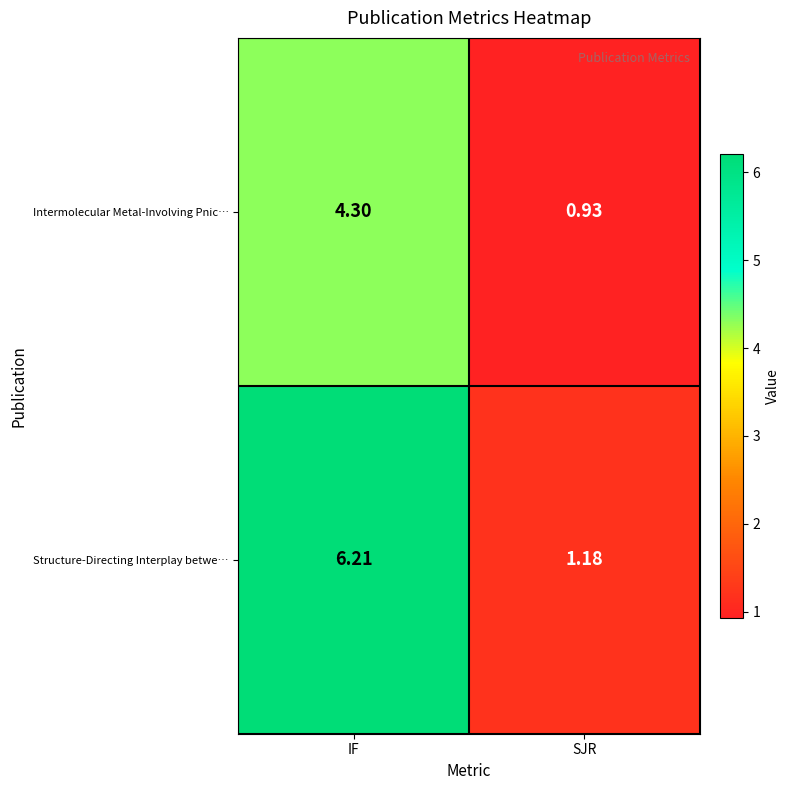

Which series changed the most between IF and SJR?

Structure-Directing Interplay betwe…